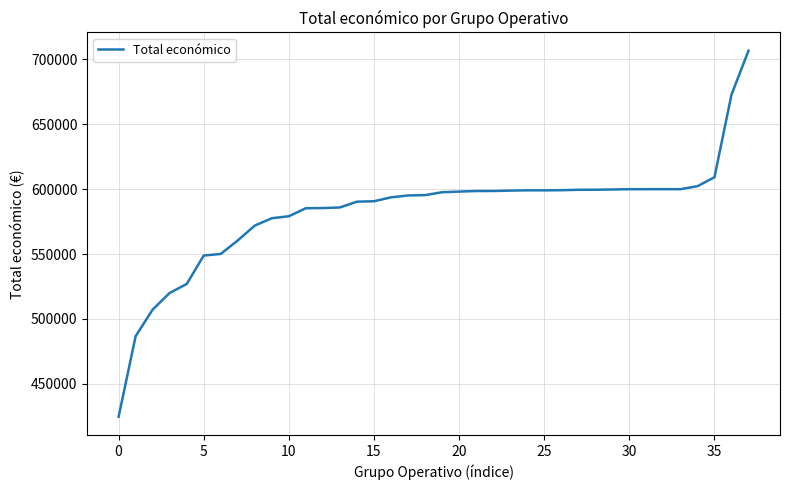

What is the difference between the maximum and minimum values?

281977.0